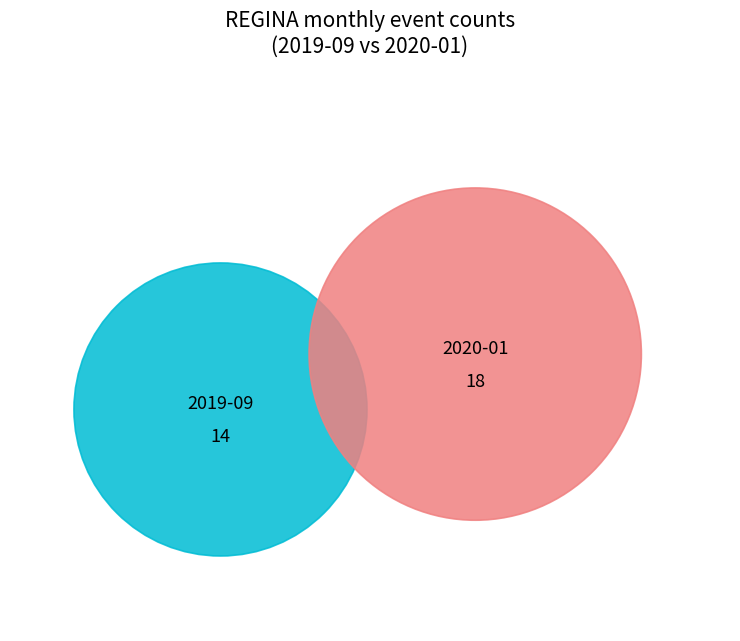

To the nearest percent, what portion does 2020-01 represent?

56%